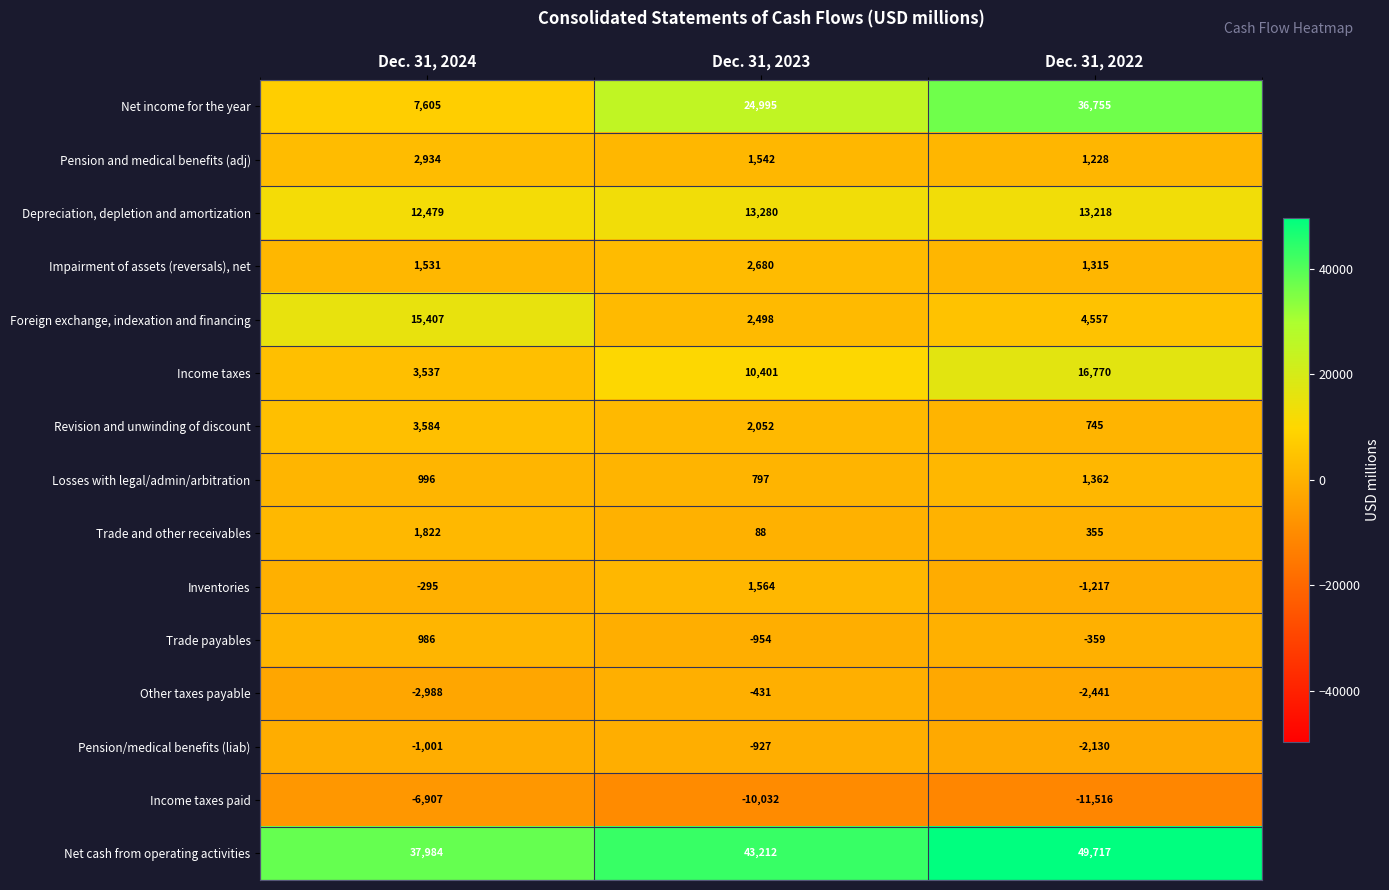

Which label corresponds to the largest value in the chart?

Dec. 31, 2022